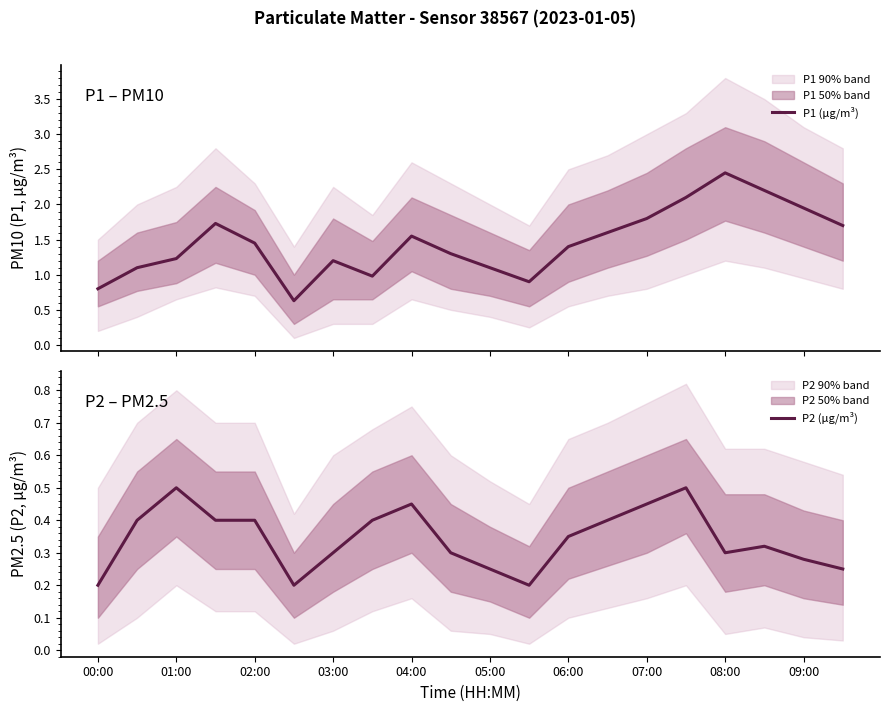

What is the lowest value of the P1 (μg/m³) series?

0.6